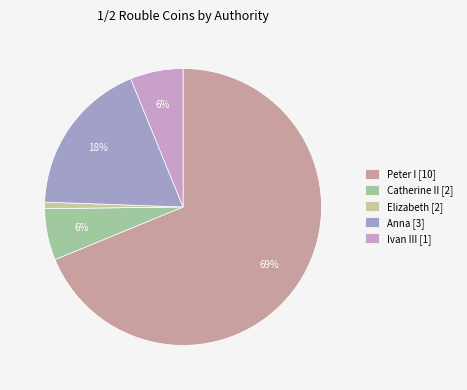

True or false: Catherine II [2] accounts for 6% of the total.

True